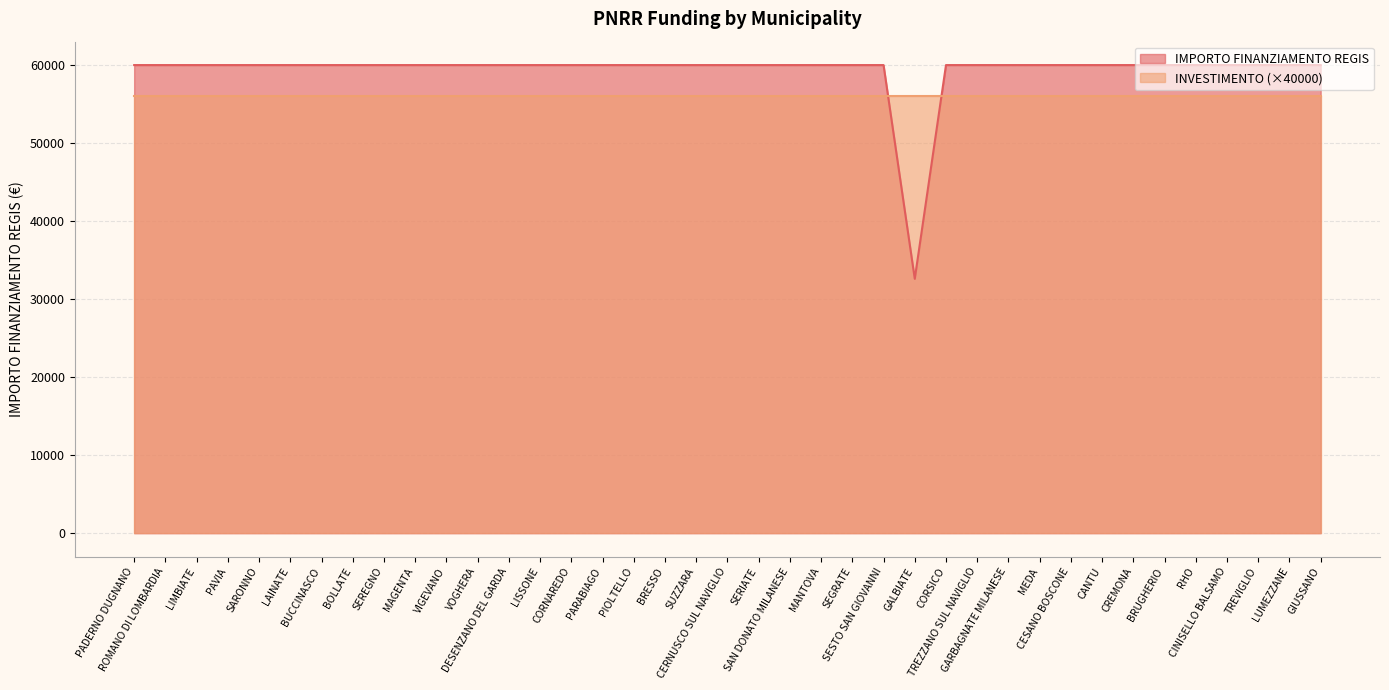

List the labels in order of value, largest first.

PADERNO DUGNANO, ROMANO DI LOMBARDIA, LIMBIATE, PAVIA, SARONNO, LAINATE, BUCCINASCO, BOLLATE, SEREGNO, MAGENTA, VIGEVANO, VOGHERA, DESENZANO DEL GARDA, LISSONE, CORNAREDO, PARABIAGO, PIOLTELLO, BRESSO, SUZZARA, CERNUSCO SUL NAVIGLIO, SERIATE, SAN DONATO MILANESE, MANTOVA, SEGRATE, SESTO SAN GIOVANNI, CORSICO, TREZZANO SUL NAVIGLIO, GARBAGNATE MILANESE, MEDA, CESANO BOSCONE, CANTU, CREMONA, BRUGHERIO, RHO, CINISELLO BALSAMO, TREVIGLIO, LUMEZZANE, GIUSSANO, GALBIATE